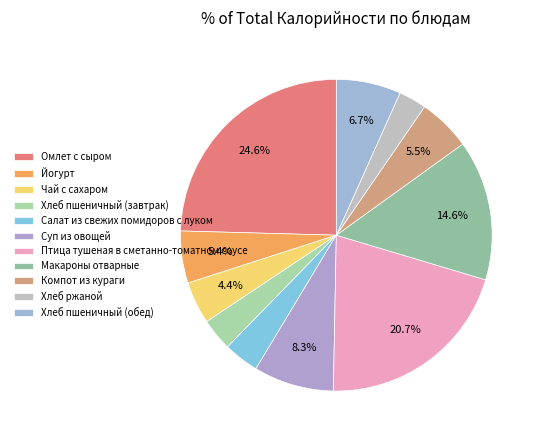

What percentage do Салат из свежих помидоров с луком and Хлеб пшеничный (завтрак) together represent?

7.0%